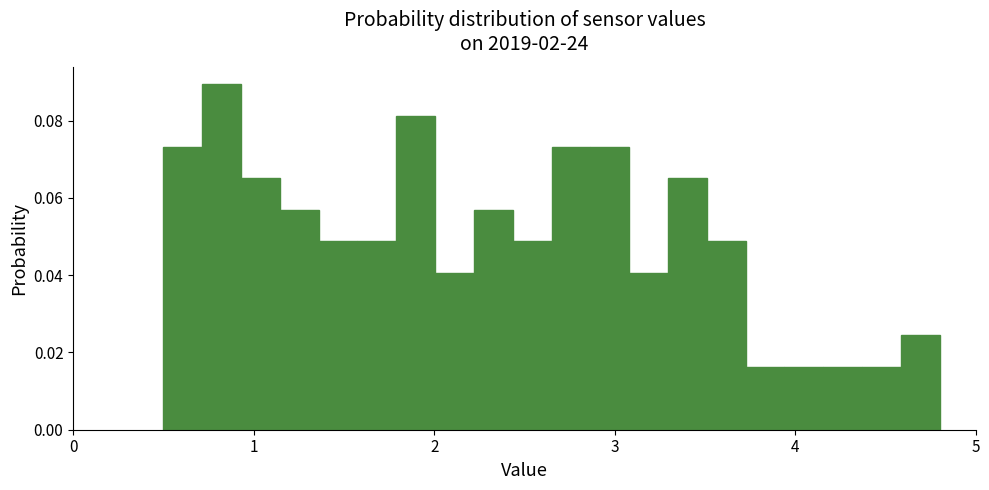

Around what value on the x-axis is the tallest bar? Give the approximate position of its centre, as read against the axis.

0.8